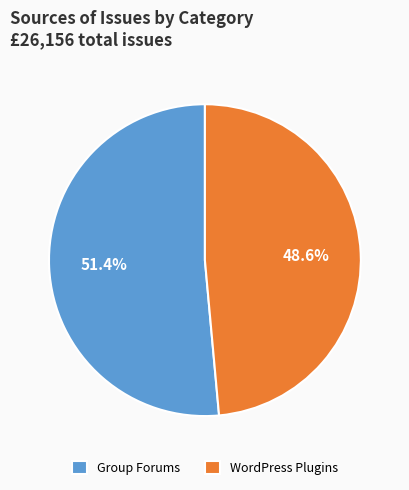

Is it true that WordPress Plugins is 61% of the pie?

False